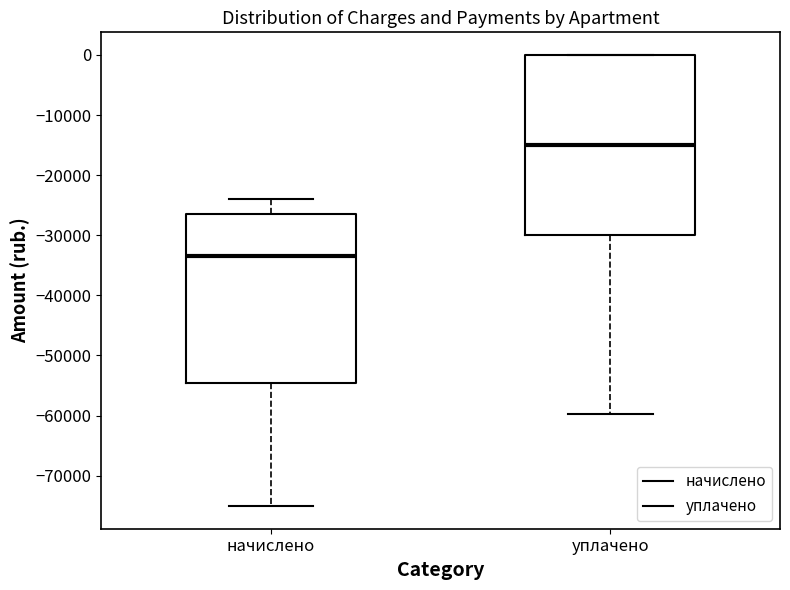

Reading left to right, read every box against the y-axis: the position of its median line, the range the box covers, and the ends of its whiskers. The values are not printed on the chart, so give them approximately, as read against the axis.

начислено: median -33000, box -55000 to -27000, whiskers -75000 to -24000
уплачено: median -15000, box -30000 to 0, whiskers -60000 to 0